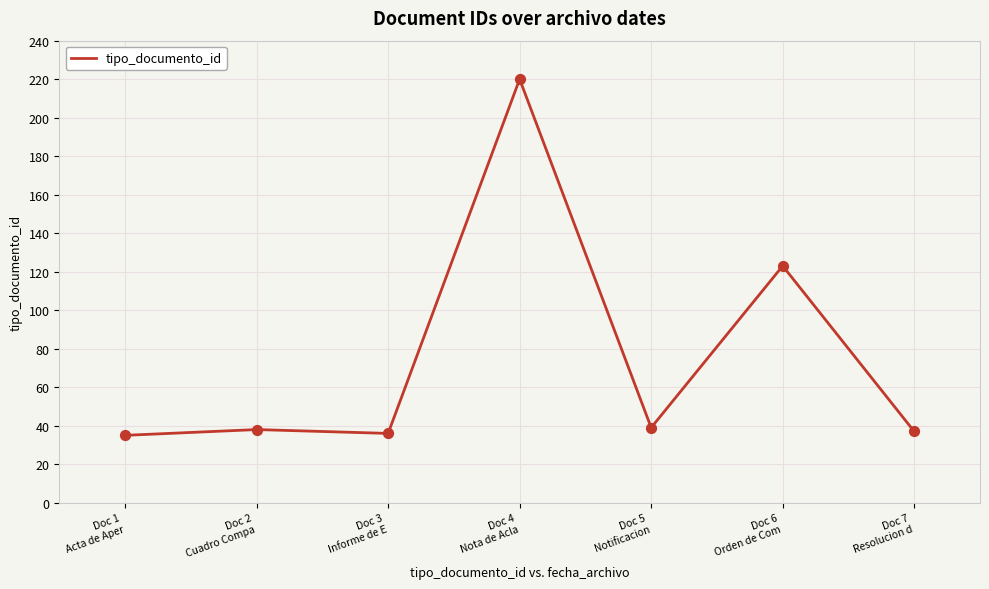

What is the change in value from Doc 2
Cuadro Compa to Doc 7
Resolucion d?

-1